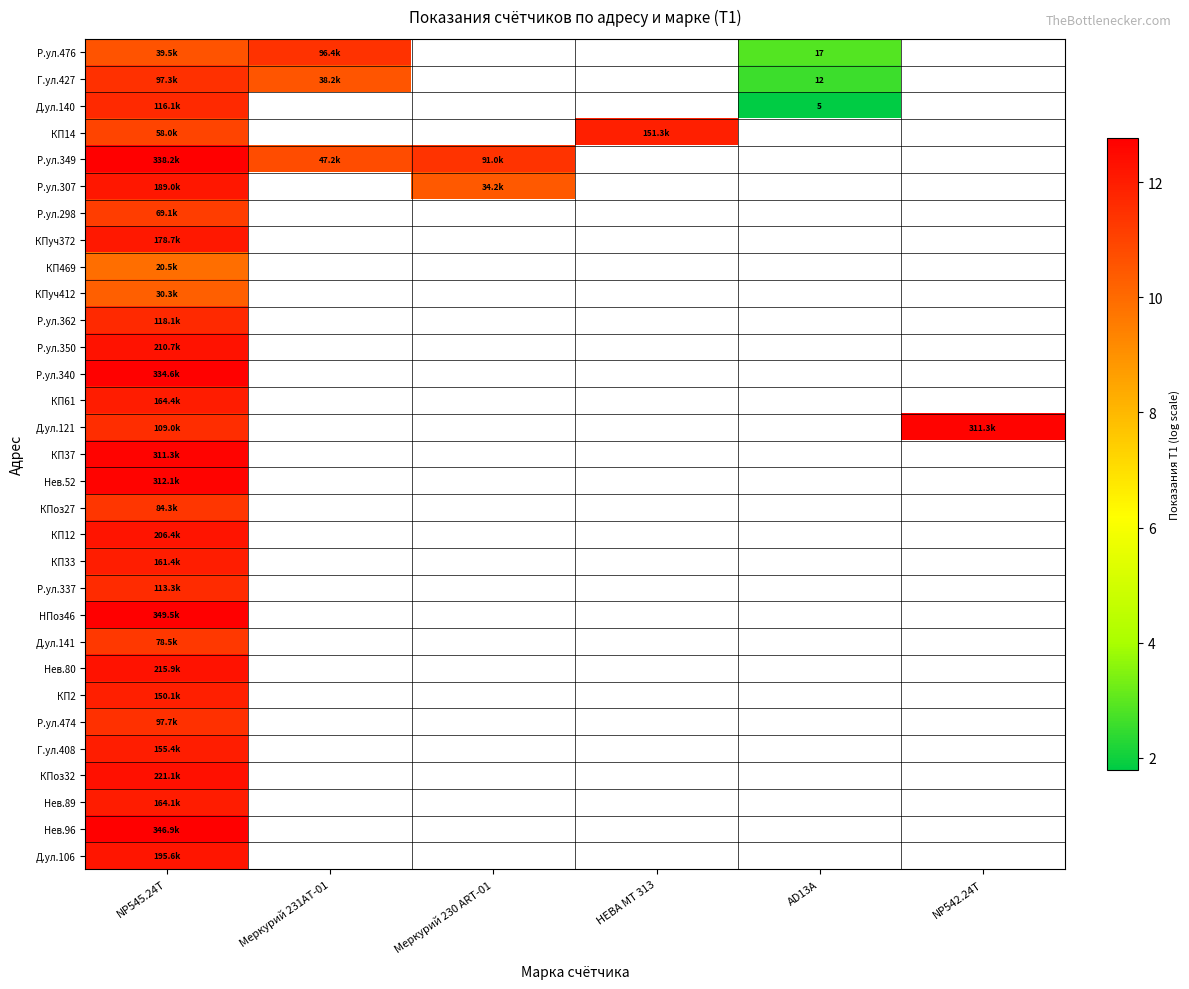

Which series changed the most between NP545.24T and НЕВА МТ 313?

КП14